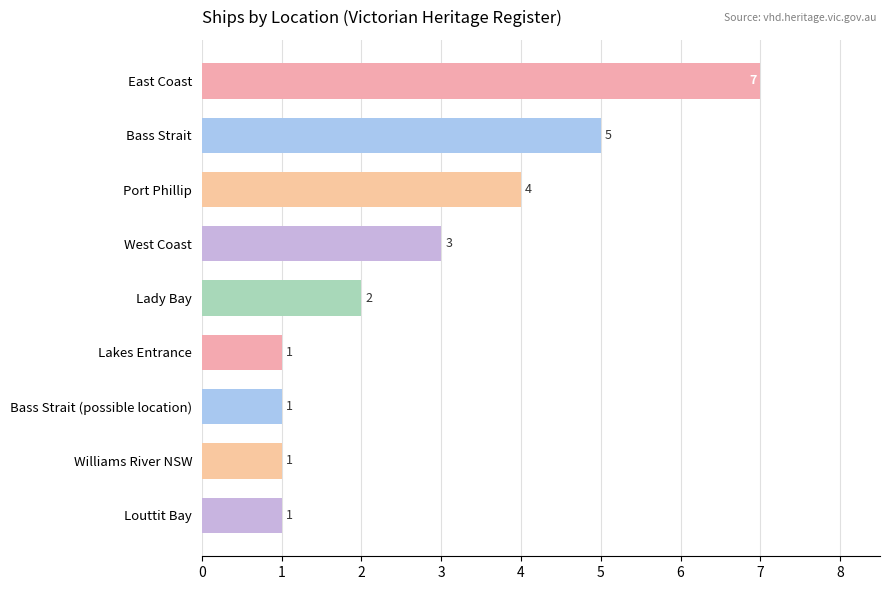

What is the difference between the maximum and minimum values?

6